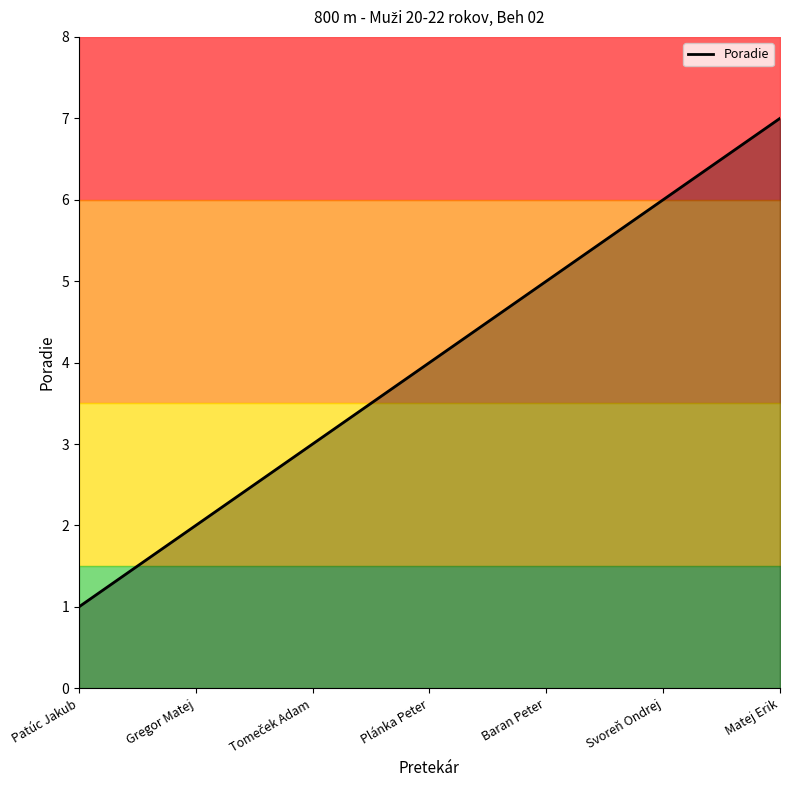

Reading left to right, transcribe all the data shown in this chart.

Patúc Jakub=1	Gregor Matej=2	Tomeček Adam=3	Plánka Peter=4	Baran Peter=5	Svoreň Ondrej=6	Matej Erik=7